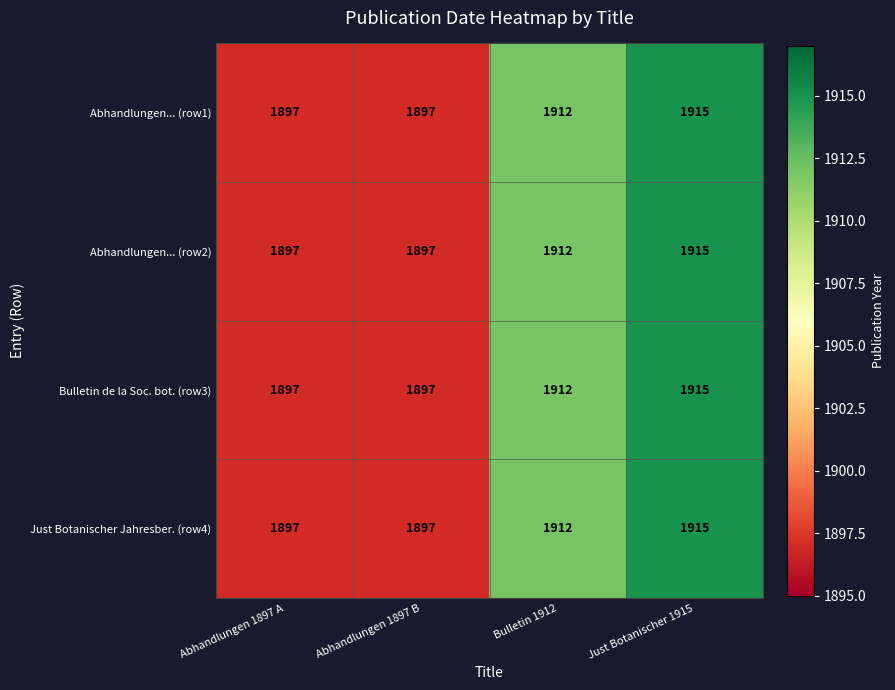

Which category has the highest value across all series?

Just Botanischer 1915